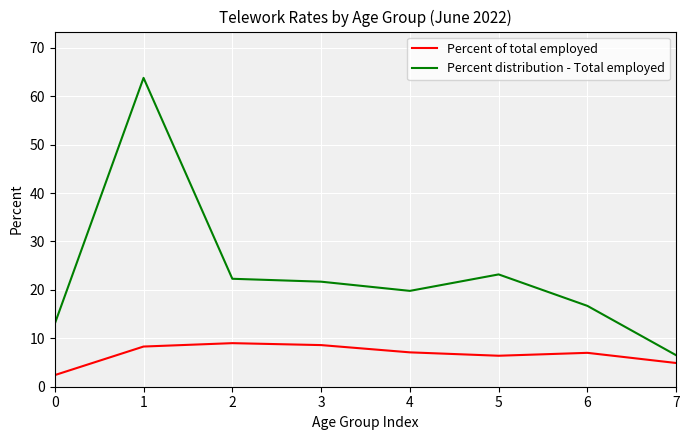

In Percent of total employed, how many points are higher than both neighbors (excluding endpoints)?

2